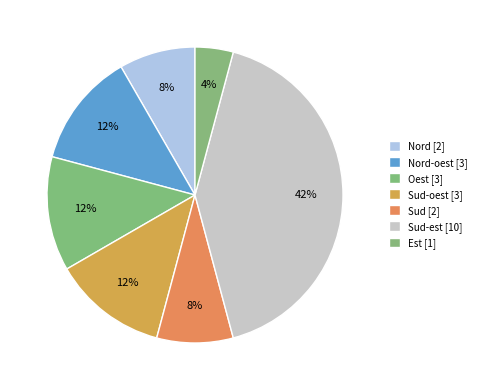

To the nearest percent, what is the difference between the largest and smallest slice percentages?

38%